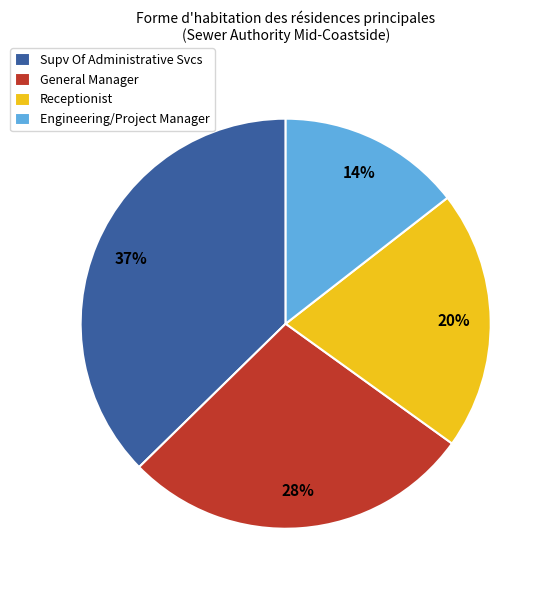

Which slice is the smallest?

Engineering/Project Manager